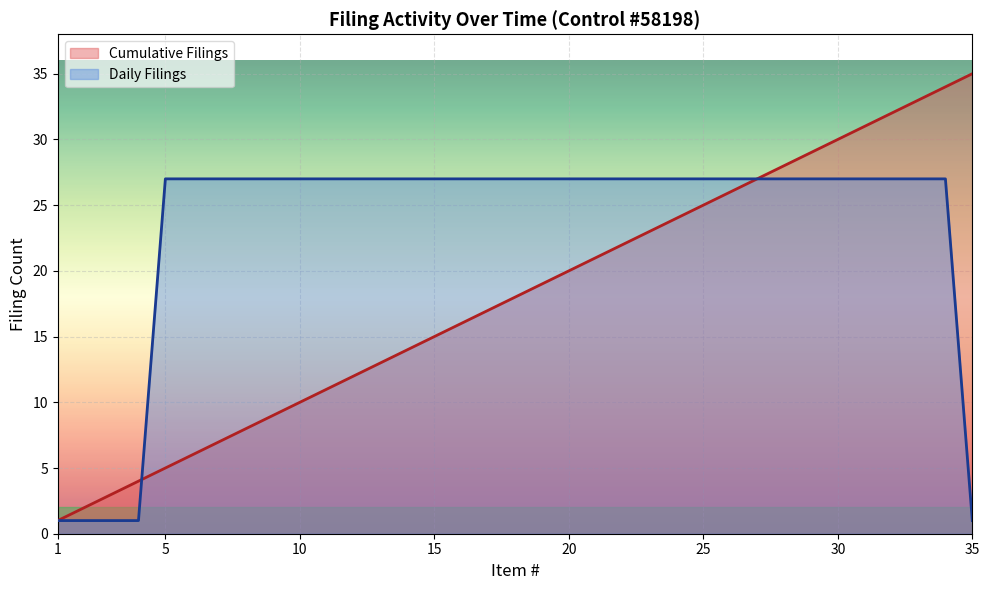

What is the total value across all series at 2025-06-27 #29?

56